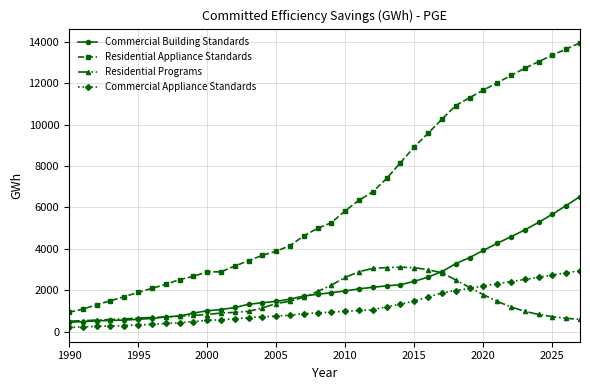

What is the value of the Residential Appliance Standards point at the 14th from the left?

3430.9